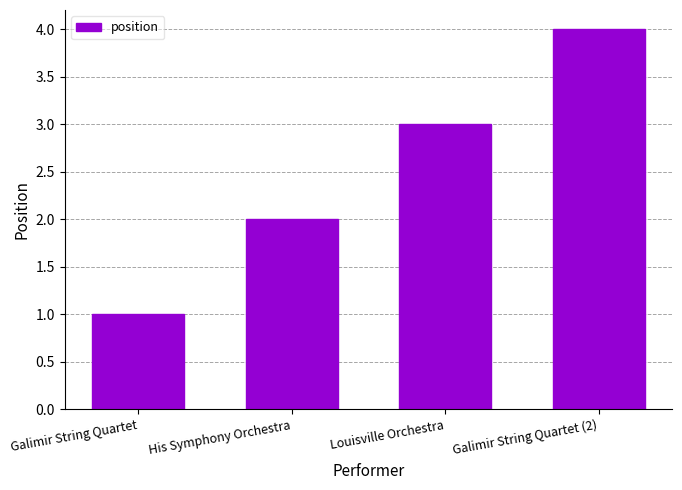

List the labels in order of value, smallest first.

Galimir String Quartet, His Symphony Orchestra, Louisville Orchestra, Galimir String Quartet (2)